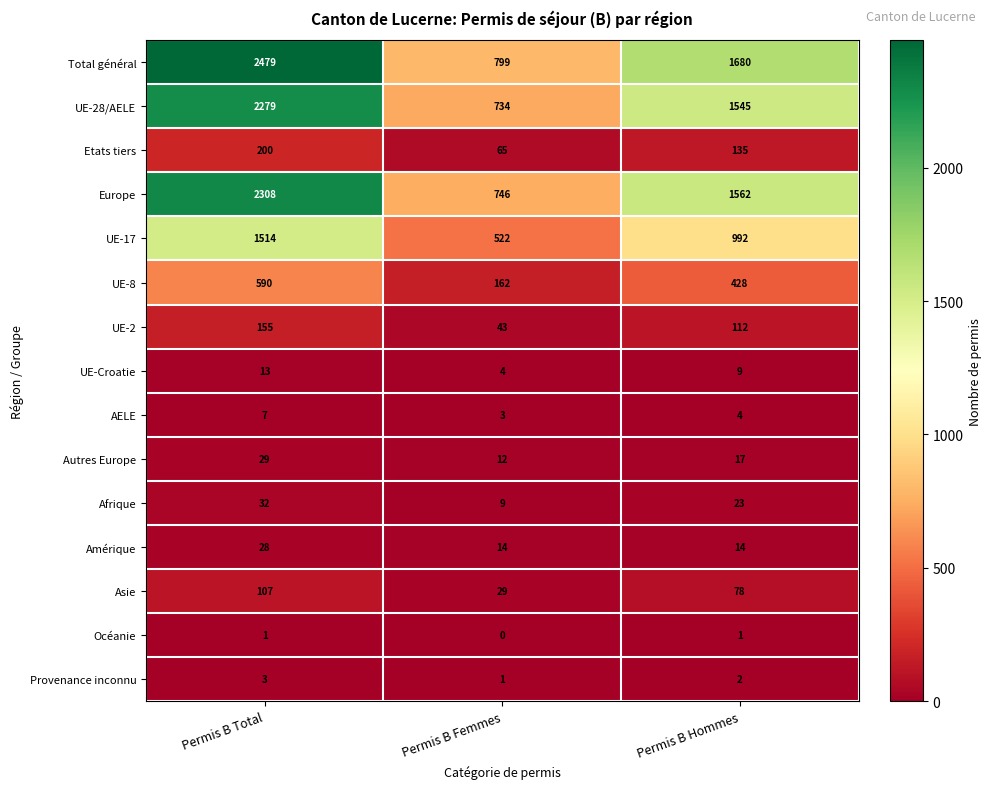

What value does the UE-Croatie series have at Permis B Total?

13